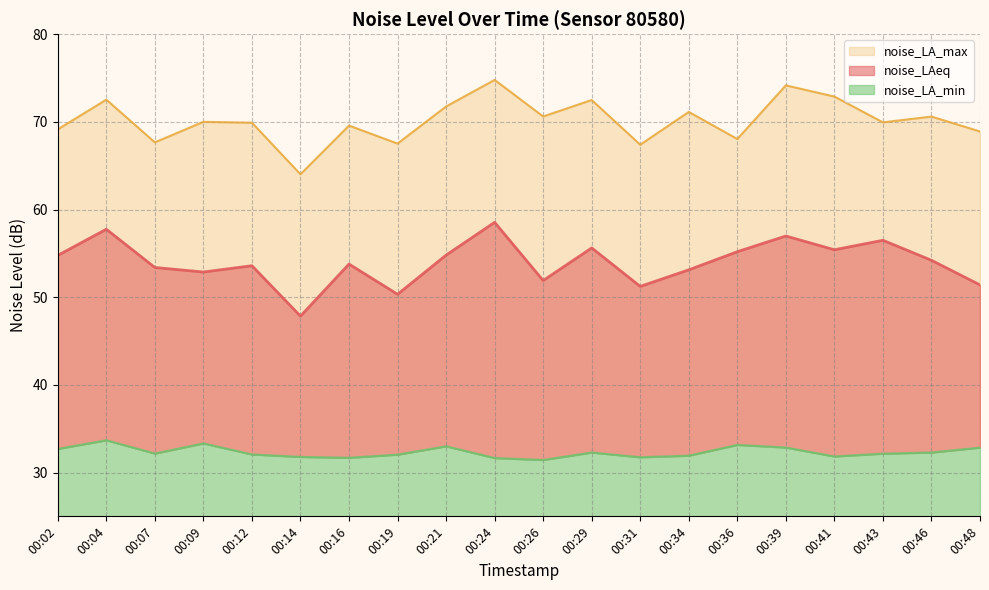

How many interior local valleys does the noise_LA_max series have?

7